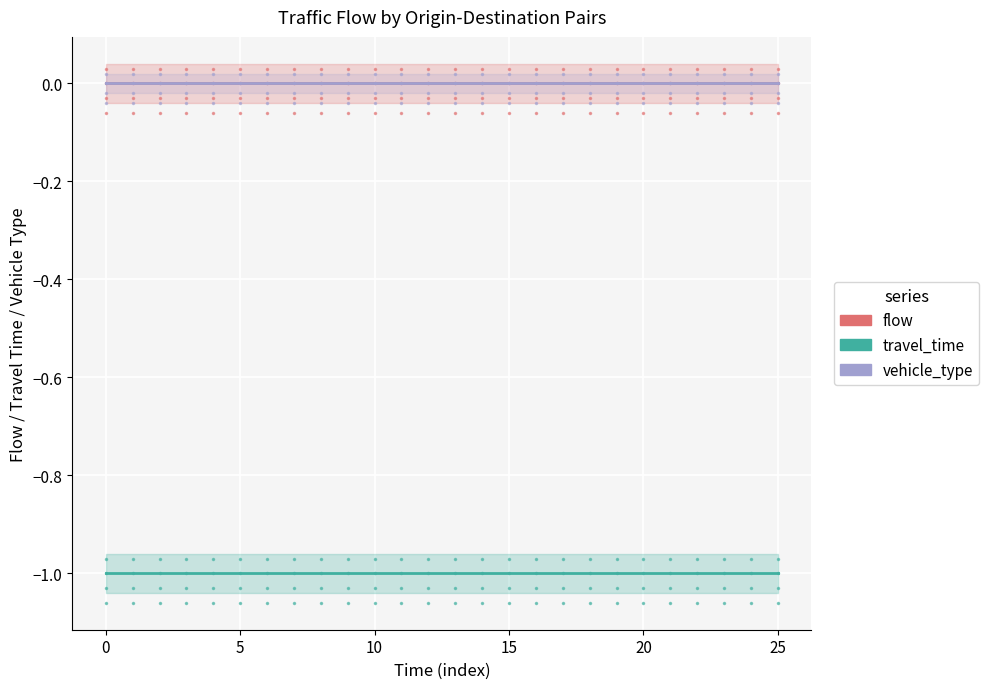

True or false: flow and travel_time intersect in this chart.

False